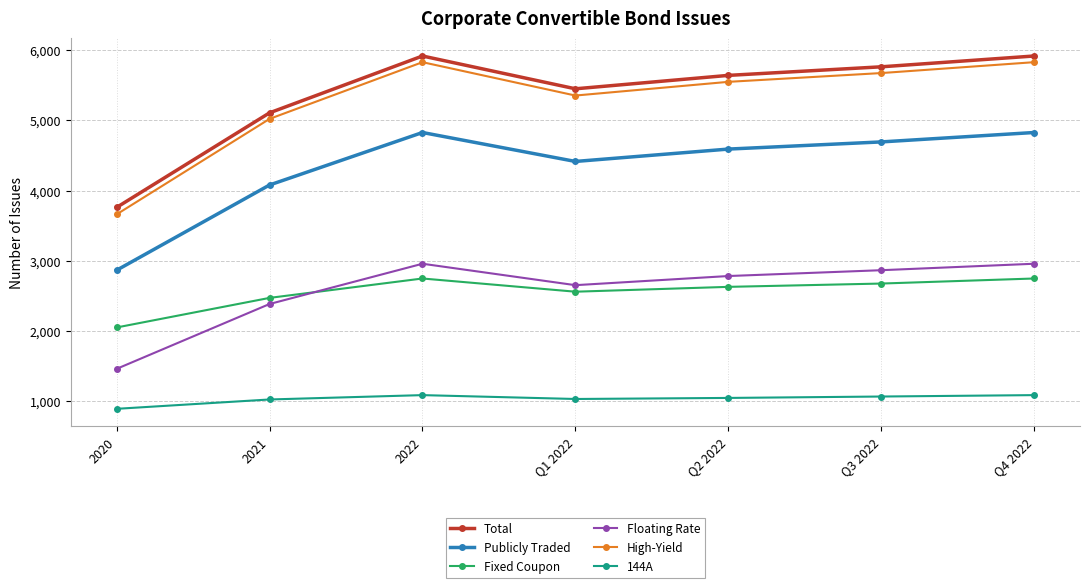

What is the minimum value shown in the chart?

894